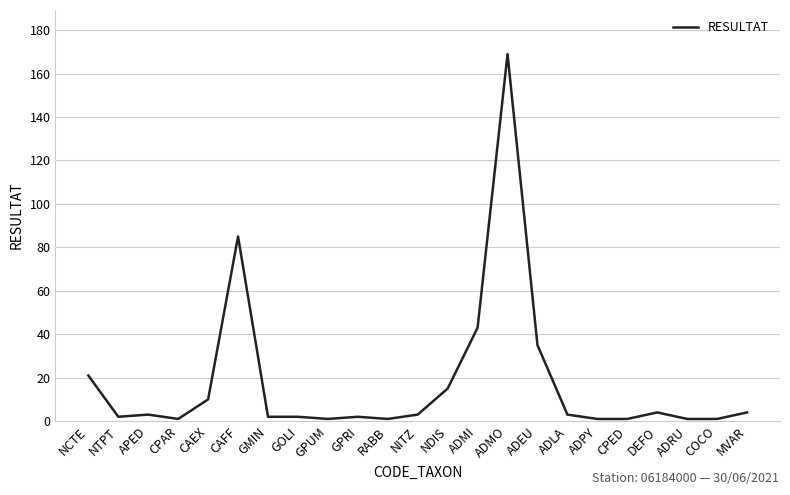

What is the ratio of the value at NTPT to the value at NITZ?

0.7